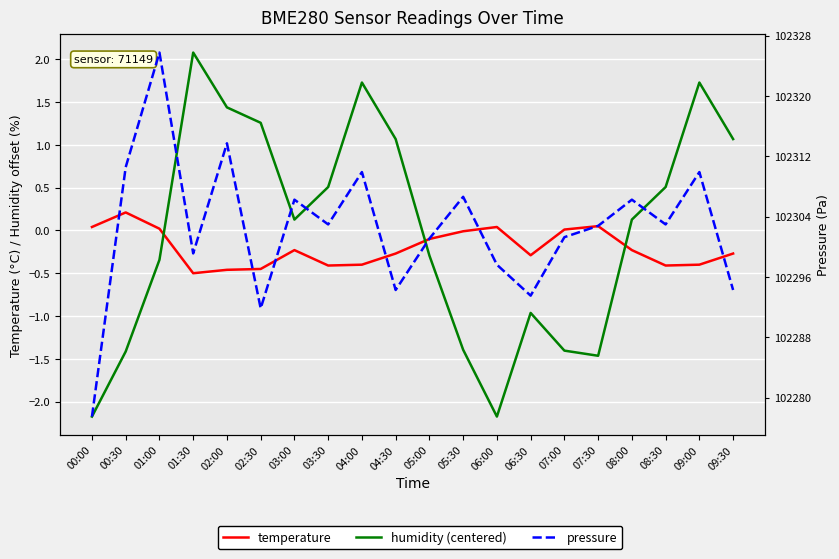

The value of temperature at 00:30 is 0.1. True or false?

False